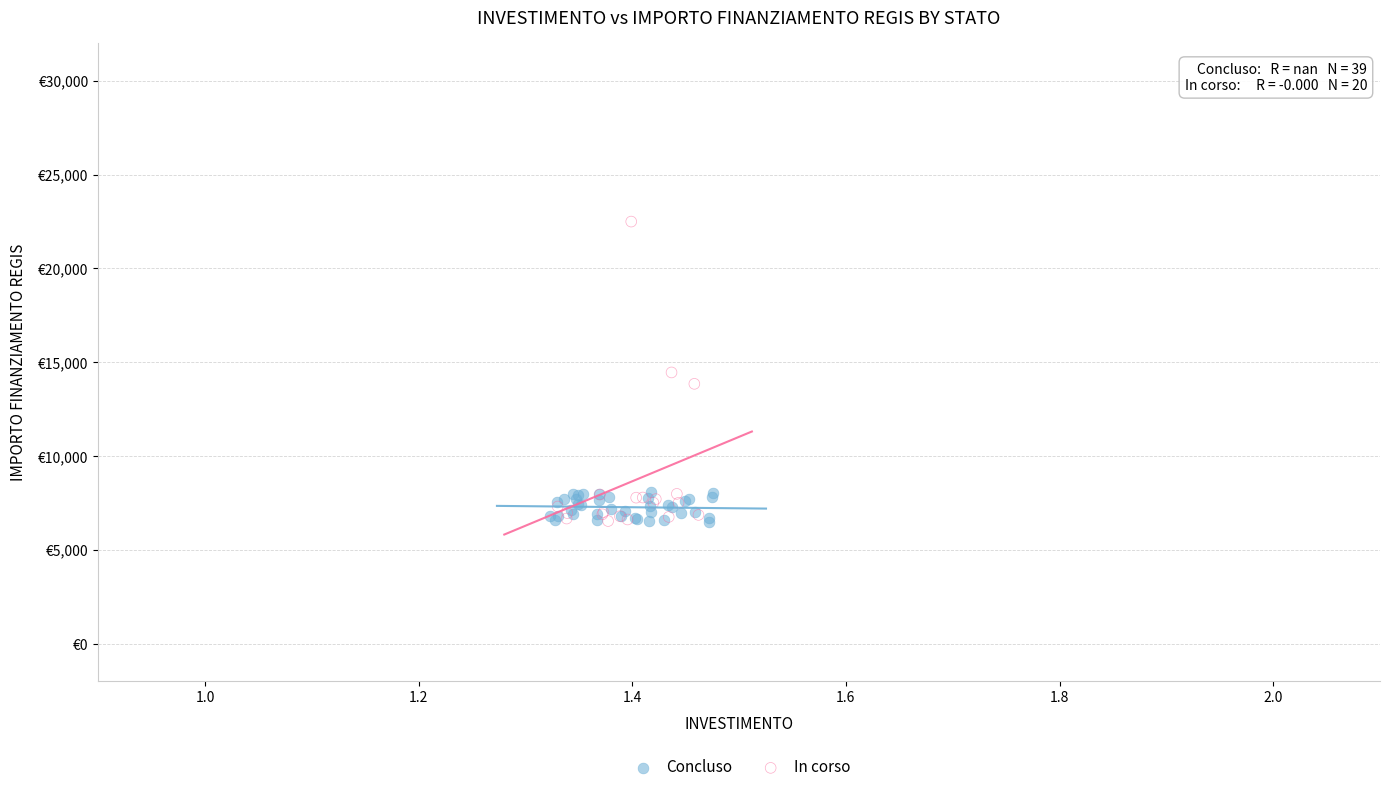

What are all the series names shown in the legend?

Concluso, In corso